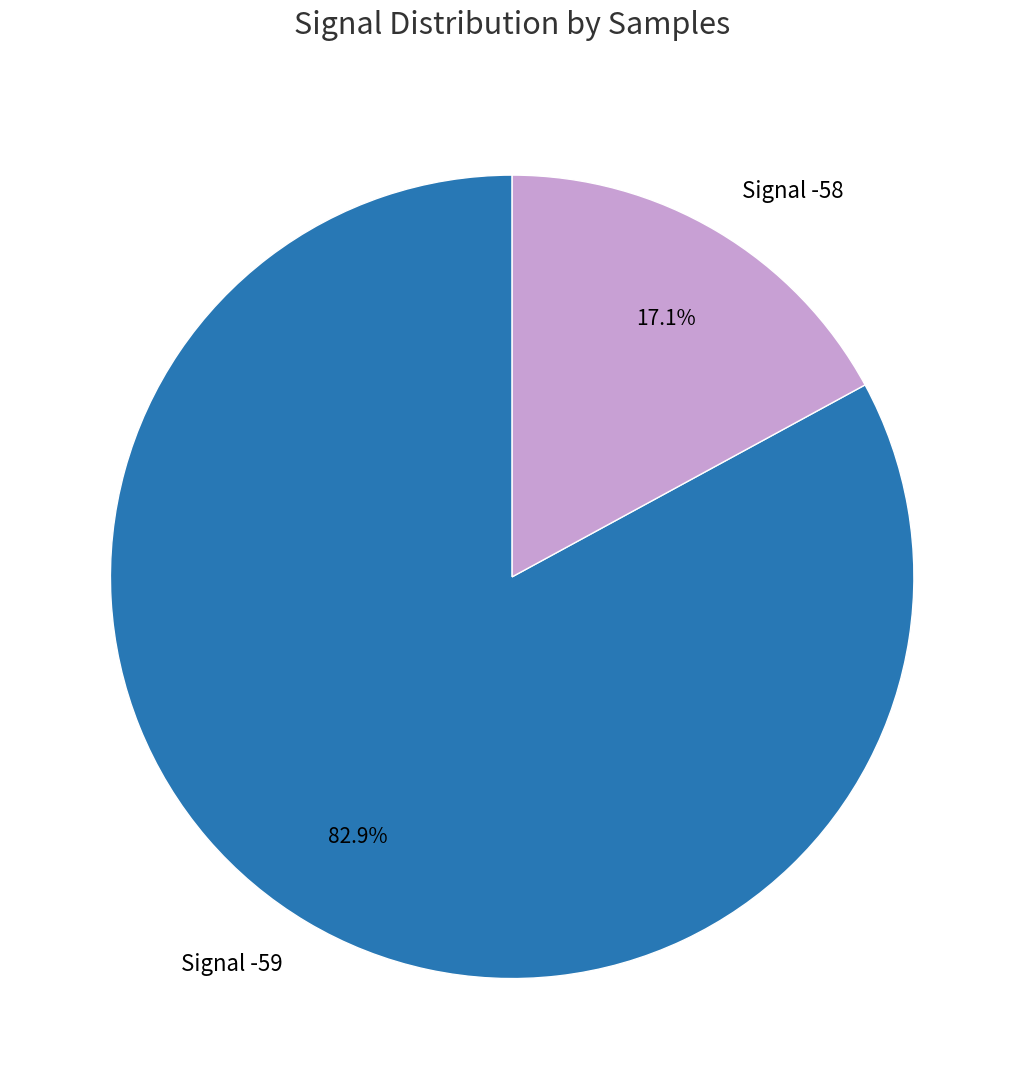

Is the sum of Signal -59 and Signal -58 greater than half?

Yes